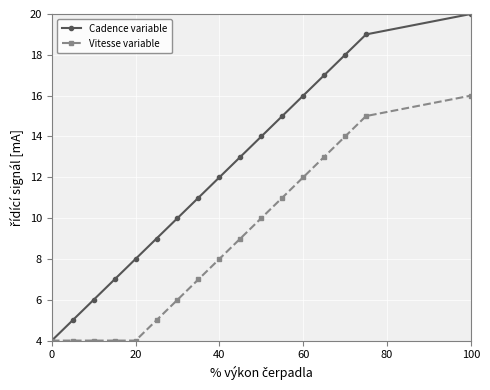

True or false: Cadence variable has more than 2 interior local peaks.

False